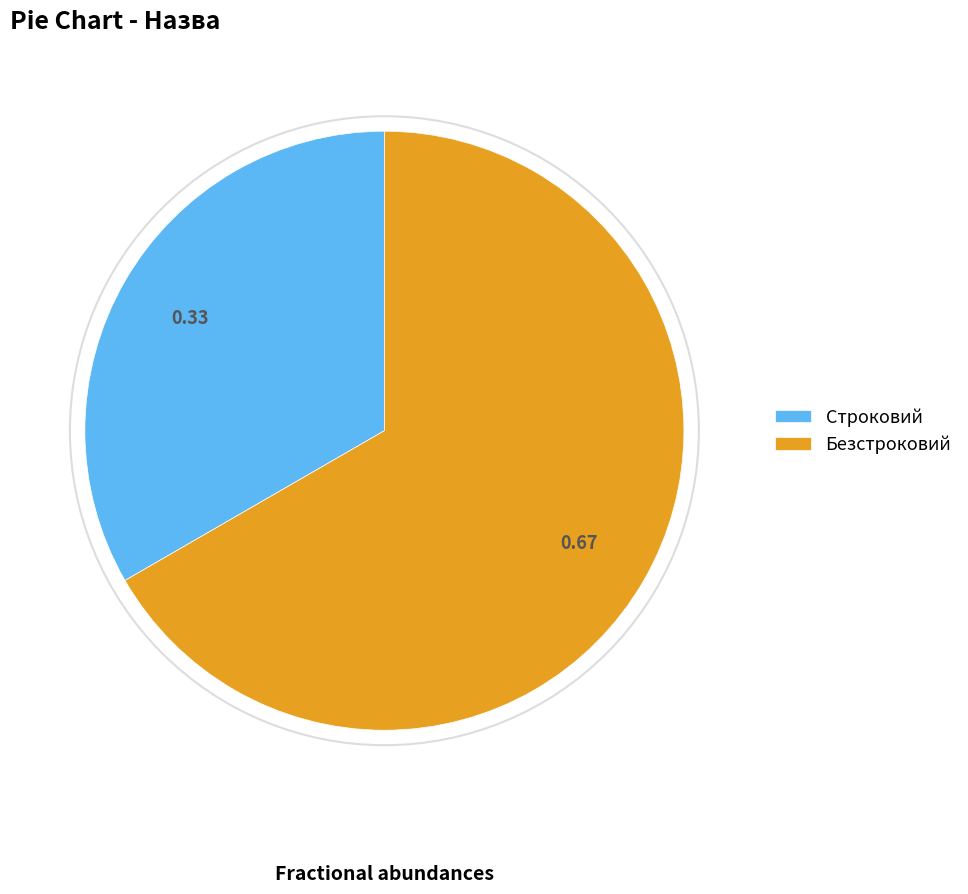

Which slice is the smallest?

Строковий